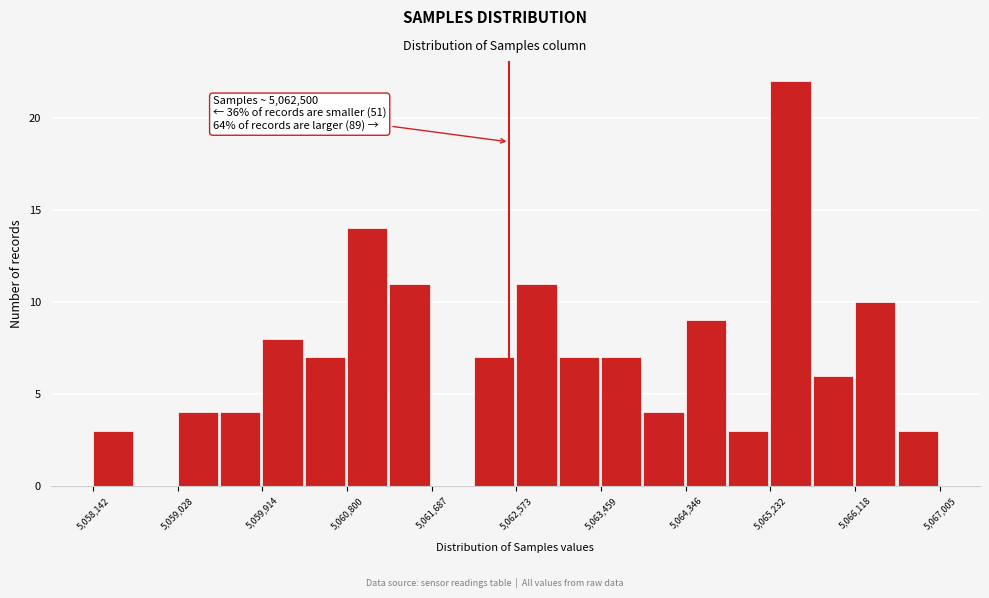

Which range on the x-axis has the tallest bar?

5065200 to 5065700